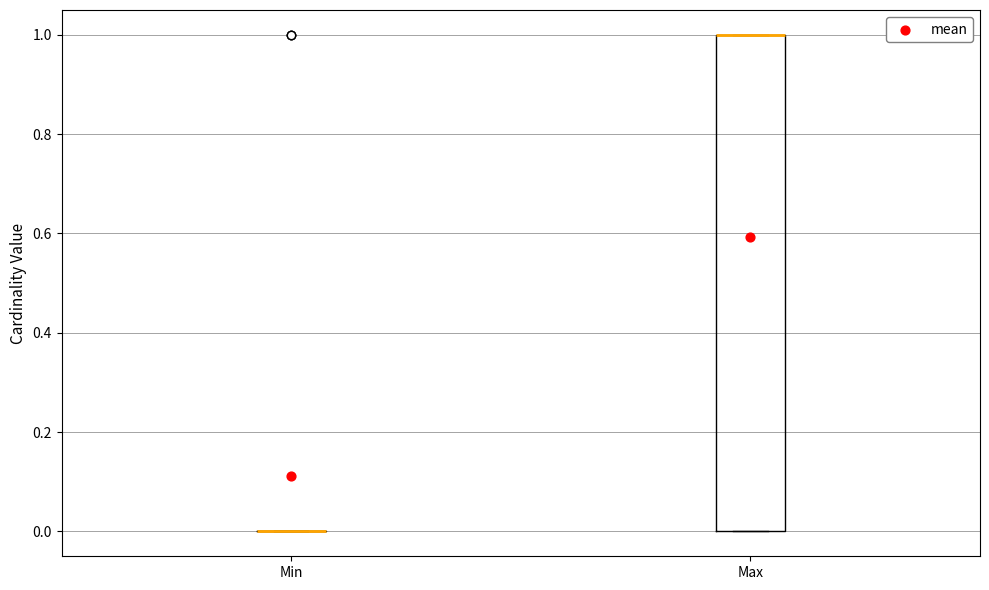

Reading left to right, transcribe this box plot: for each box, give where its median line is, the range the box spans, and where its two whiskers end, as read against the y-axis. The values are not printed on the chart, so give them approximately, as read against the axis.

Min: box collapsed to a line at 0, whiskers 0 to 0
Max: median 1 (drawn on the box's upper edge), box 0 to 1, whiskers 0 to 1